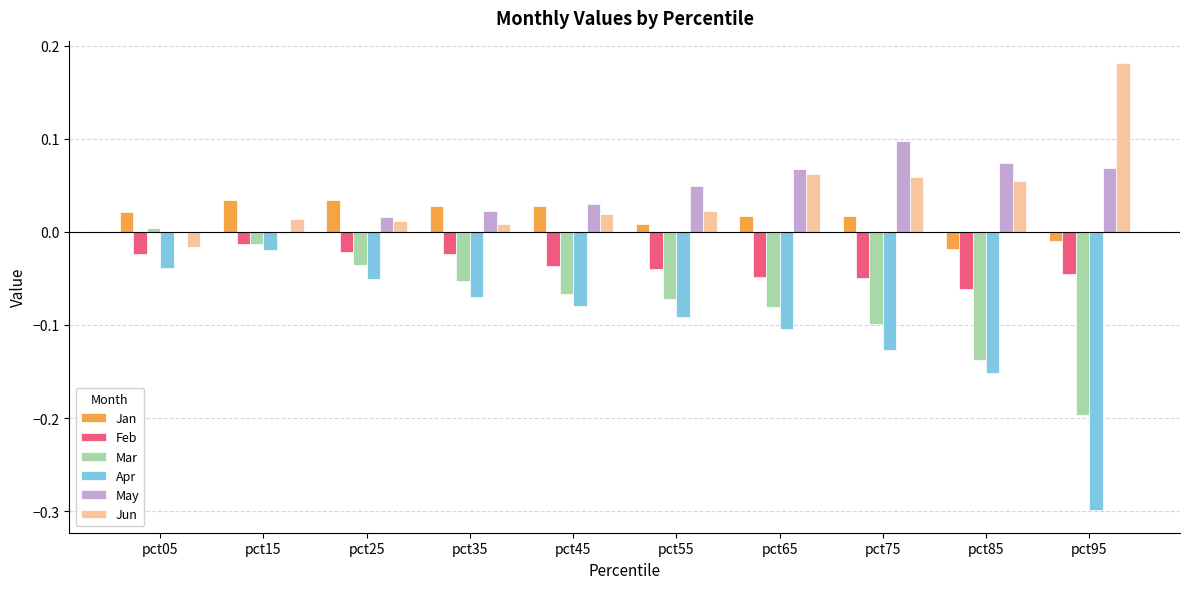

Is the value of Feb at pct55 greater than the value of May at pct85?

No